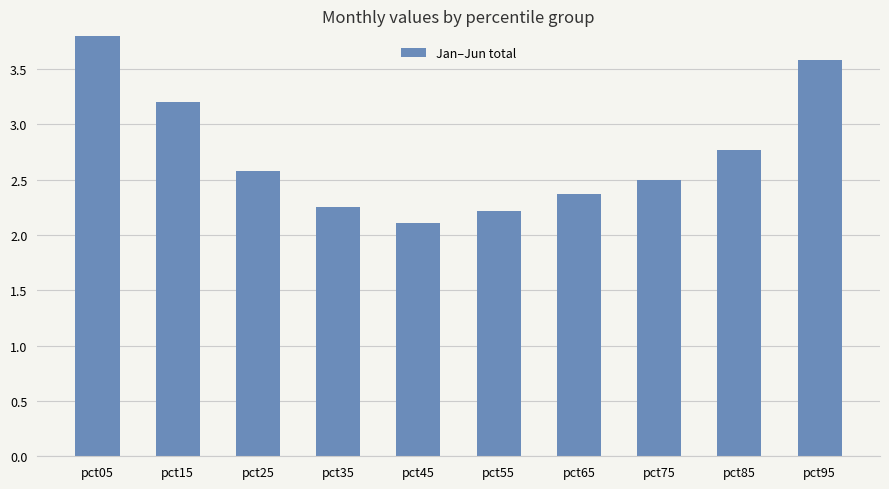

The value at pct35 is 2.2. True or false?

True